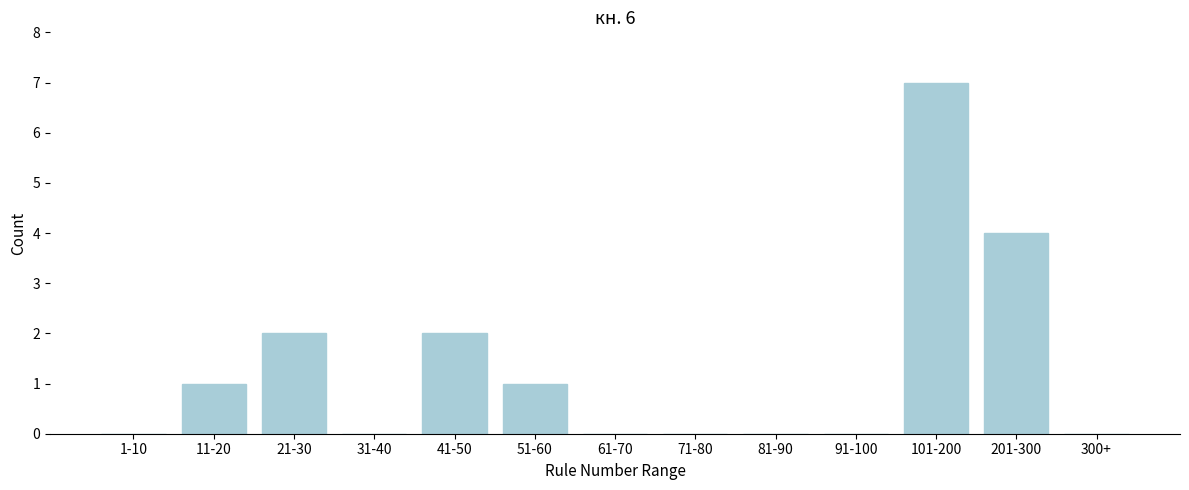

Reading left to right, what are all the values shown in this chart?

1-10=0	11-20=1	21-30=2	31-40=0	41-50=2	51-60=1	61-70=0	71-80=0	81-90=0	91-100=0	101-200=7	201-300=4	300+=0